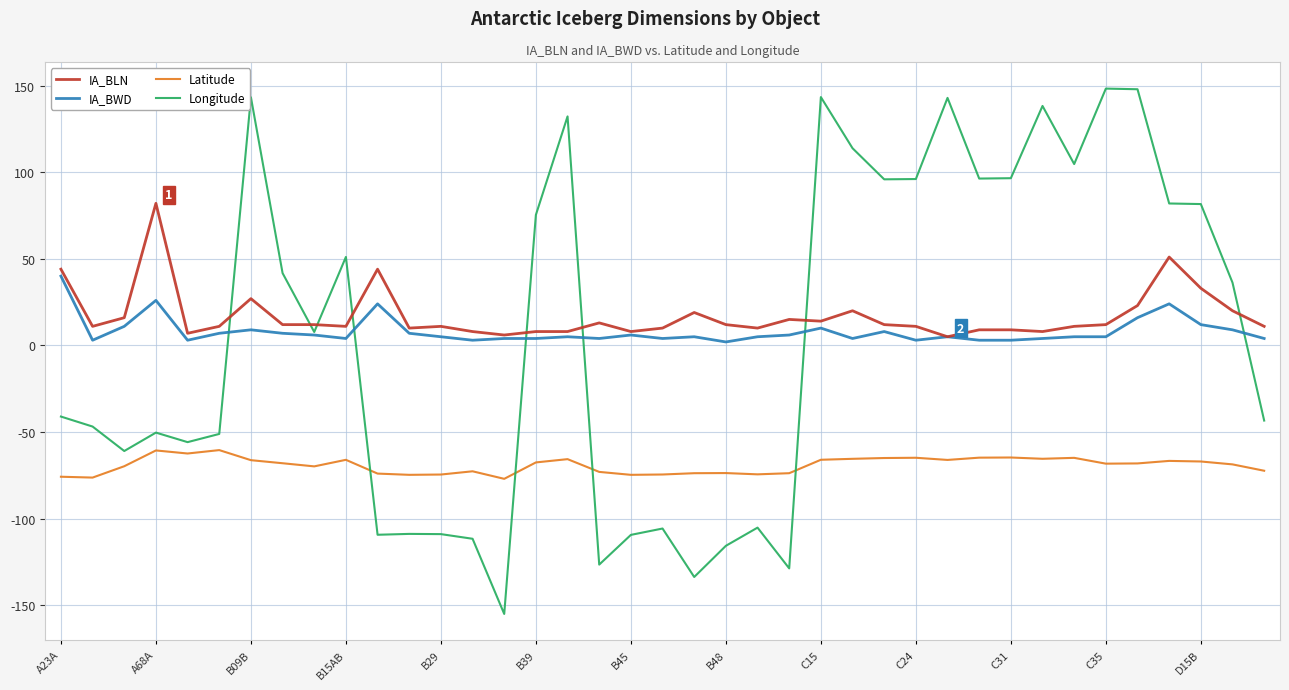

What is the minimum value shown in the chart?

-155.0